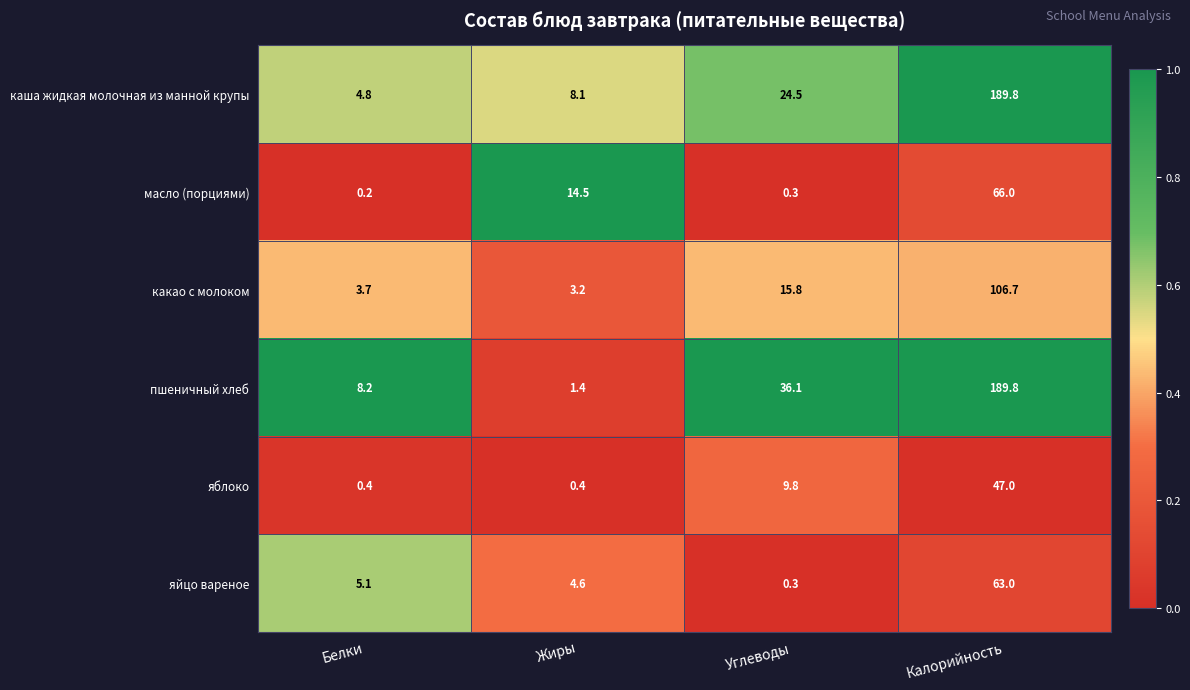

What is the total value across all series at Белки?

22.4